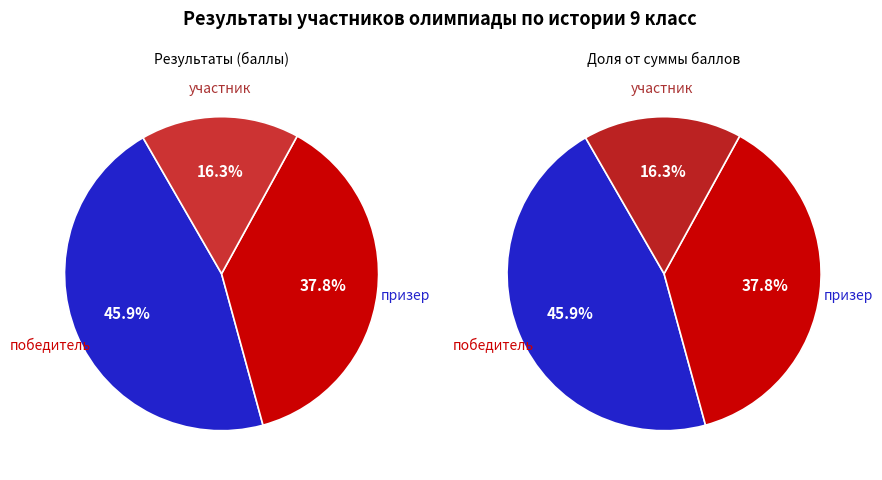

True or false: победитель accounts for 46% of the total.

True